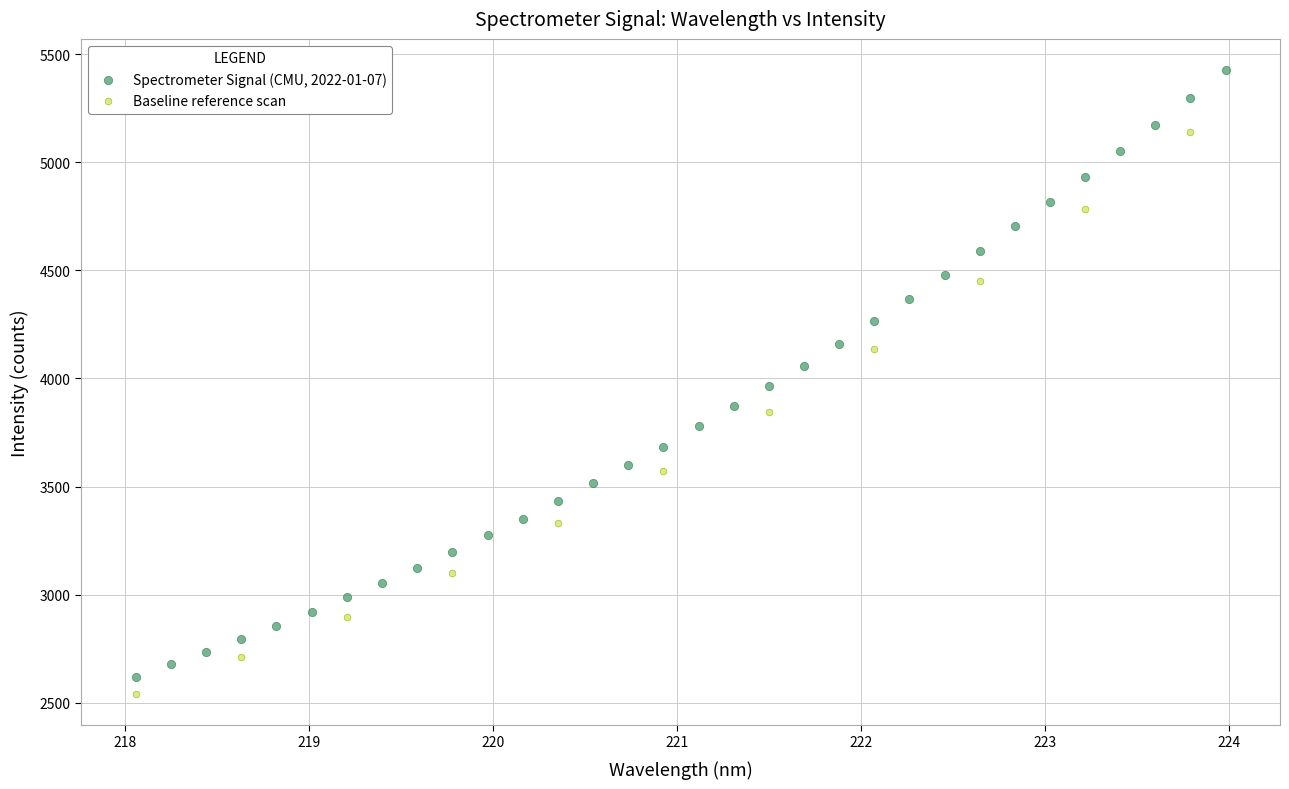

Which series has the widest spread of Y values?

Spectrometer Signal (CMU, 2022-01-07)